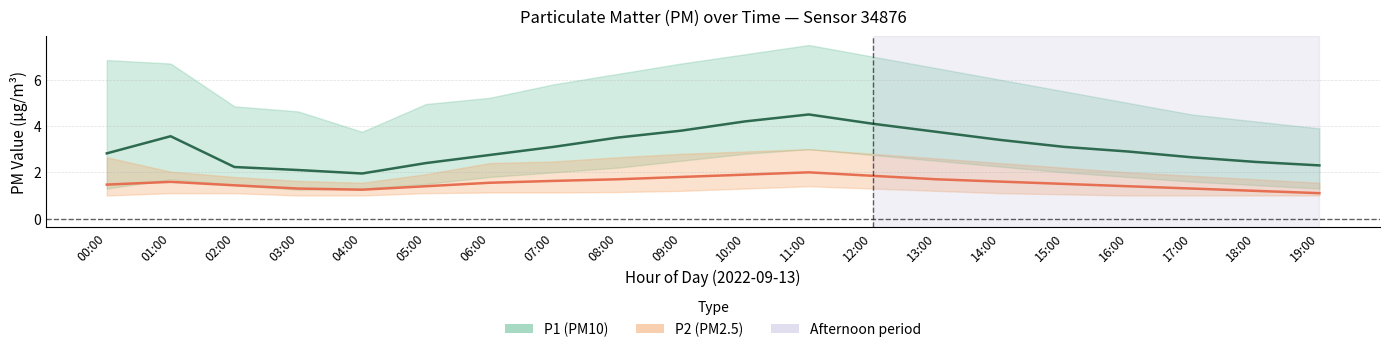

Which series has the largest range (max minus min)?

P1 (PM10) mean